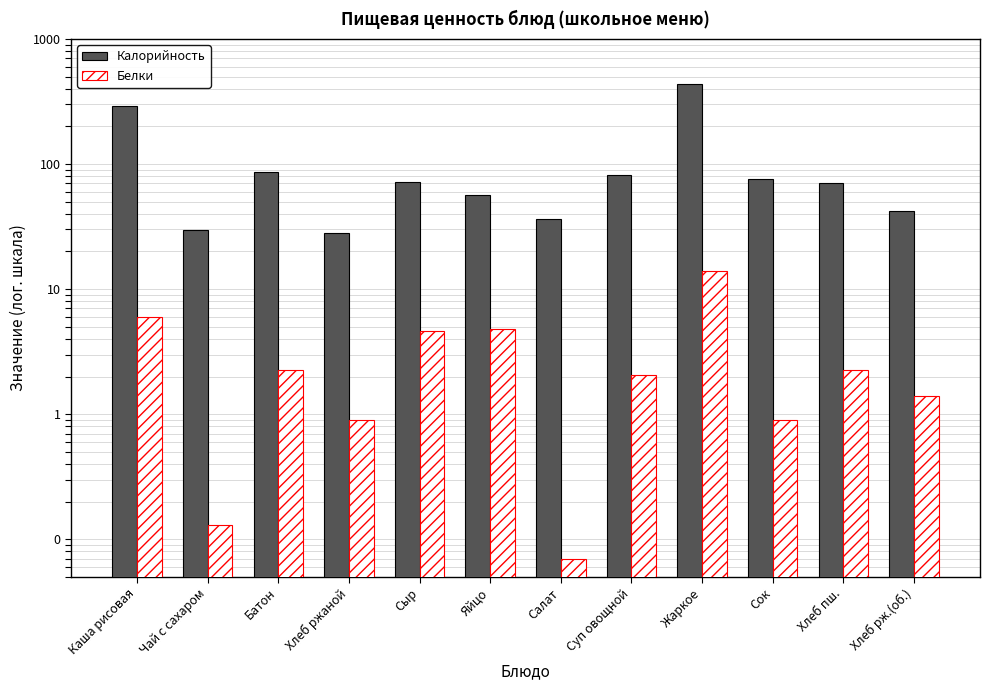

What is the lowest value of the Калорийность series?

28.0